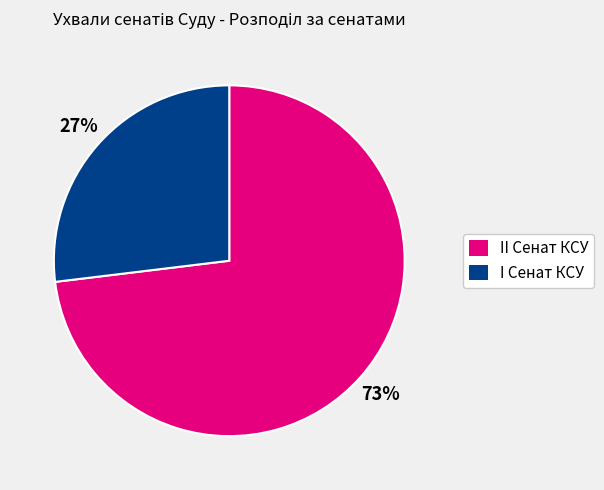

Combined, do II Сенат КСУ and I Сенат КСУ account for over 50%?

Yes